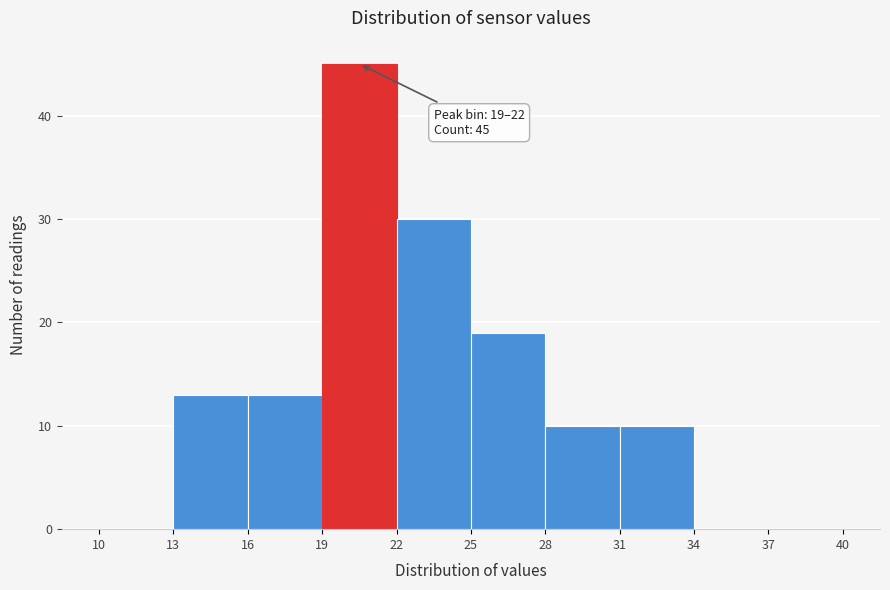

Over which range of the x-axis is the bar tallest?

19 to 22